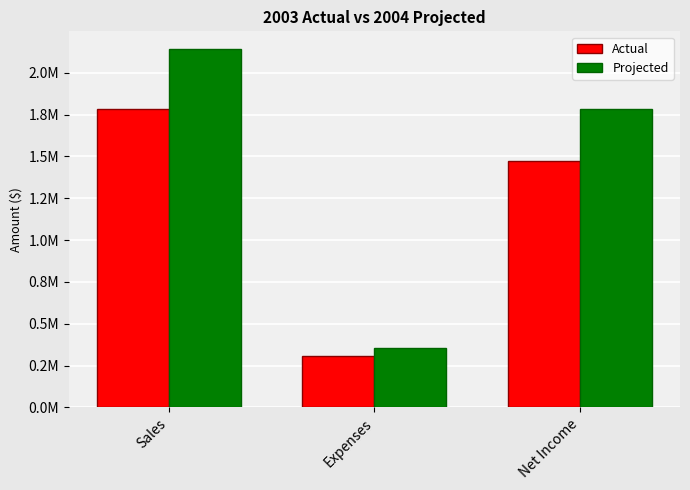

What is the difference between the highest and lowest values at Sales?

356784.6